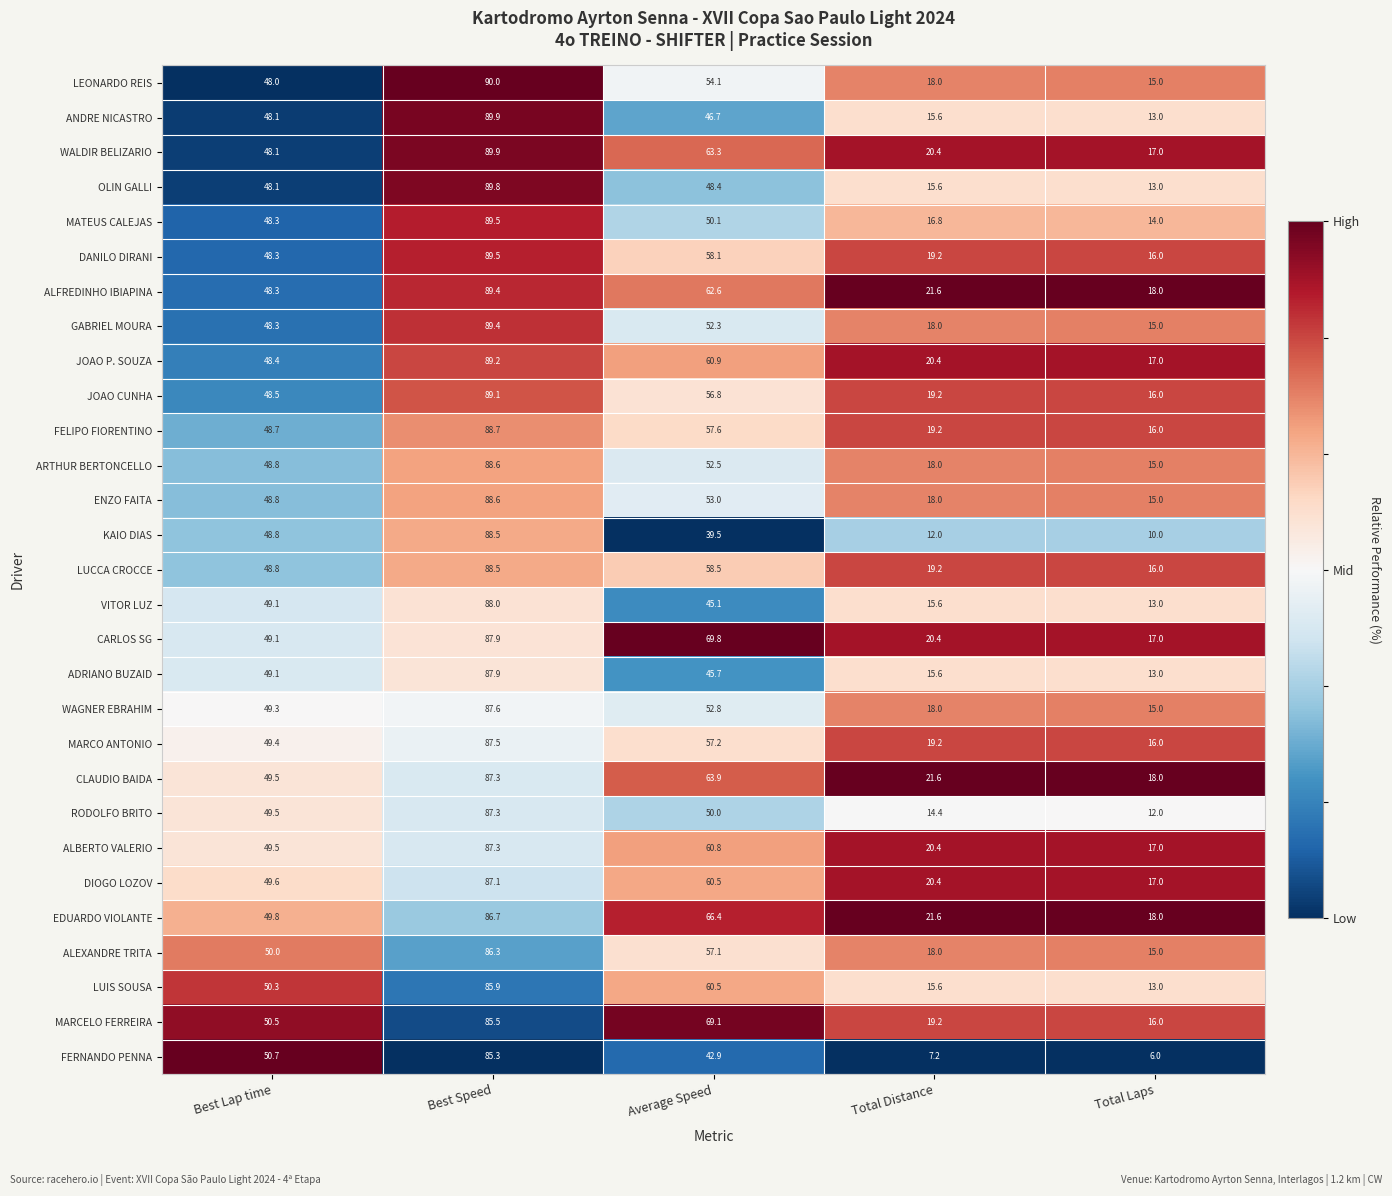

Which category has the lowest value in the JOAO CUNHA series?

Total Laps